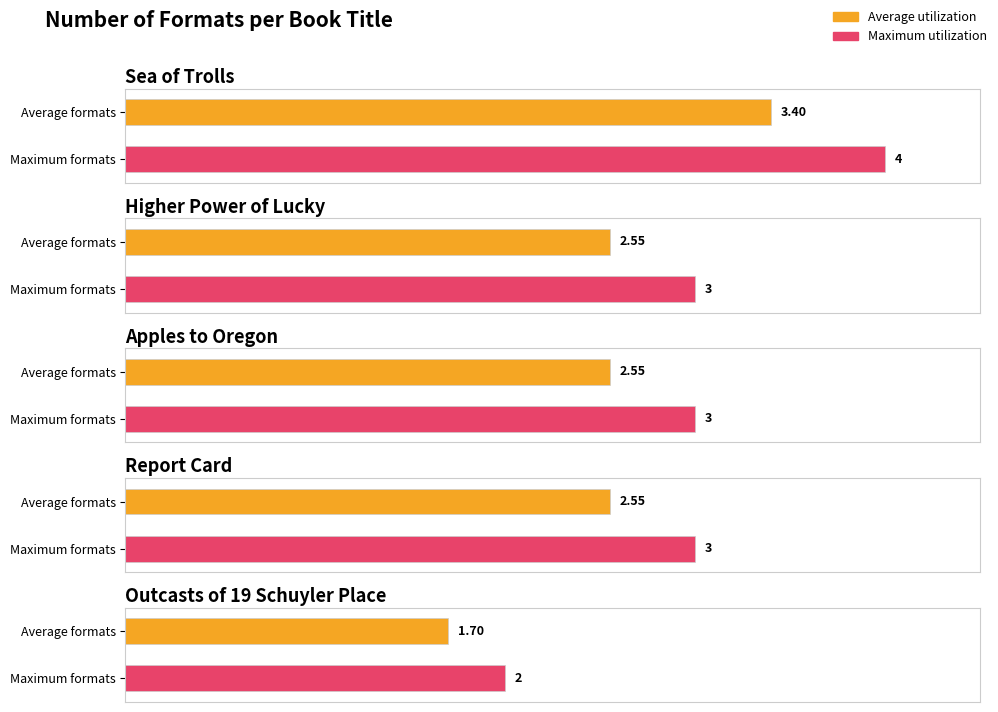

List the labels in order of value, largest first.

Sea of Trolls, Higher Power of Lucky, Apples to Oregon, Report Card, Outcasts of 19 Schuyler Place